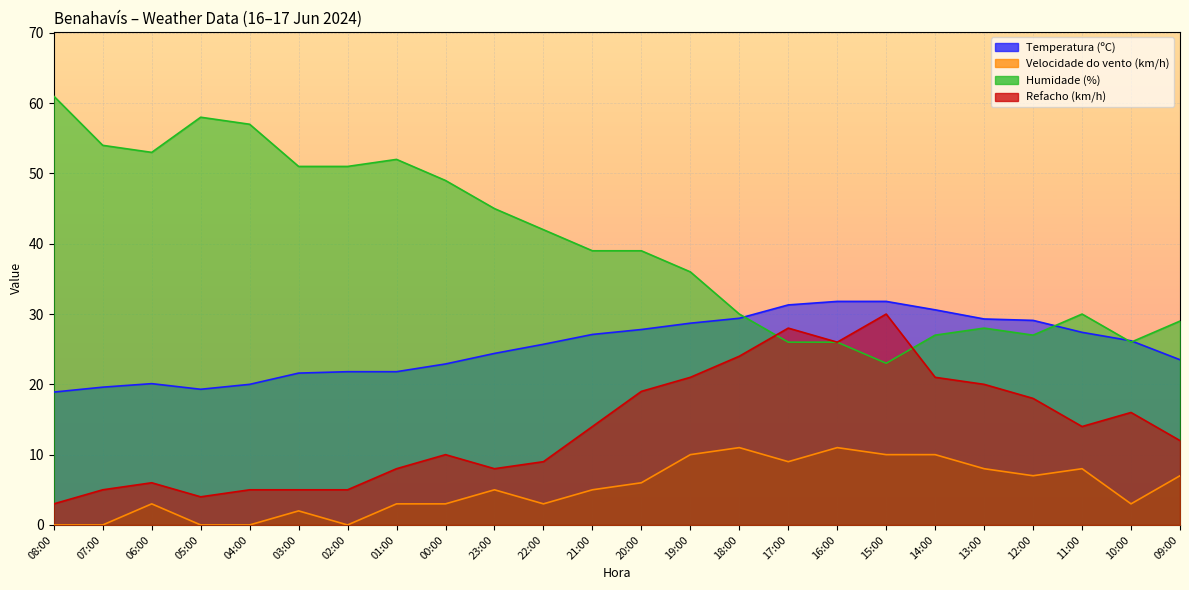

Reading right to left, list all the values displayed in this chart.

Temperatura (ºC): 23.5	26.2	27.4	29.1	29.3	30.6	31.8	31.8	31.3	29.4	28.7	27.8	27.1	25.7	24.4	22.9	21.8	21.8	21.6	20.0	19.3	20.1	19.6	18.9
Velocidade do vento (km/h): 7.0	3.0	8.0	7.0	8.0	10.0	10.0	11.0	9.0	11.0	10.0	6.0	5.0	3.0	5.0	3.0	3.0	0.0	2.0	0.0	0.0	3.0	0.0	0.0
Humidade (%): 29.0	26.0	30.0	27.0	28.0	27.0	23.0	26.0	26.0	30.0	36.0	39.0	39.0	42.0	45.0	49.0	52.0	51.0	51.0	57.0	58.0	53.0	54.0	61.0
Refacho (km/h): 12.0	16.0	14.0	18.0	20.0	21.0	30.0	26.0	28.0	24.0	21.0	19.0	14.0	9.0	8.0	10.0	8.0	5.0	5.0	5.0	4.0	6.0	5.0	3.0